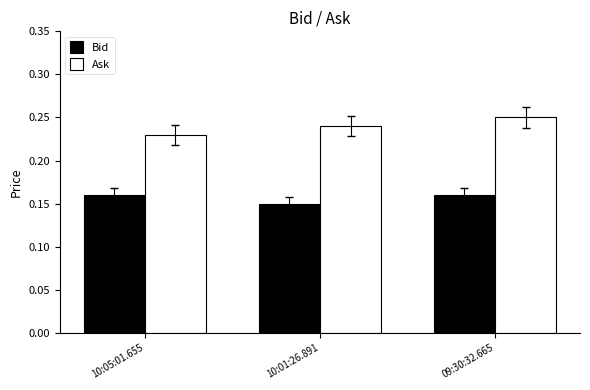

List the series in order of their overall mean, lowest first.

Bid, Ask